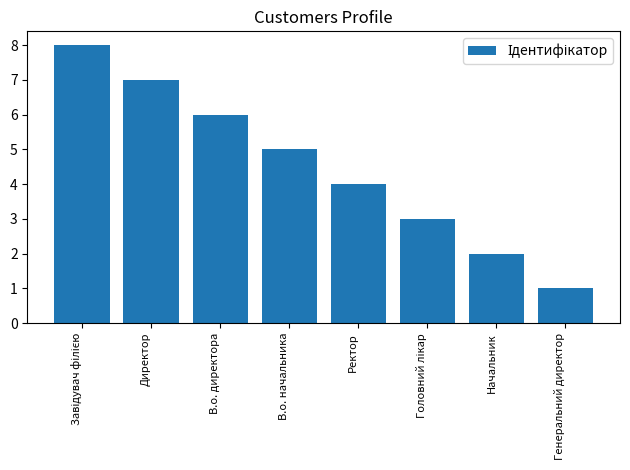

Reading right to left, list all the values displayed in this chart.

1	2	3	4	5	6	7	8